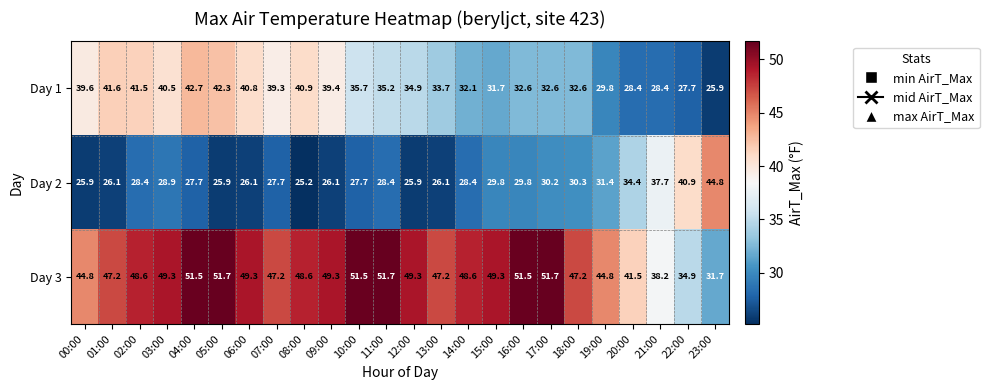

What is the total value across all series at 09:00?

114.8